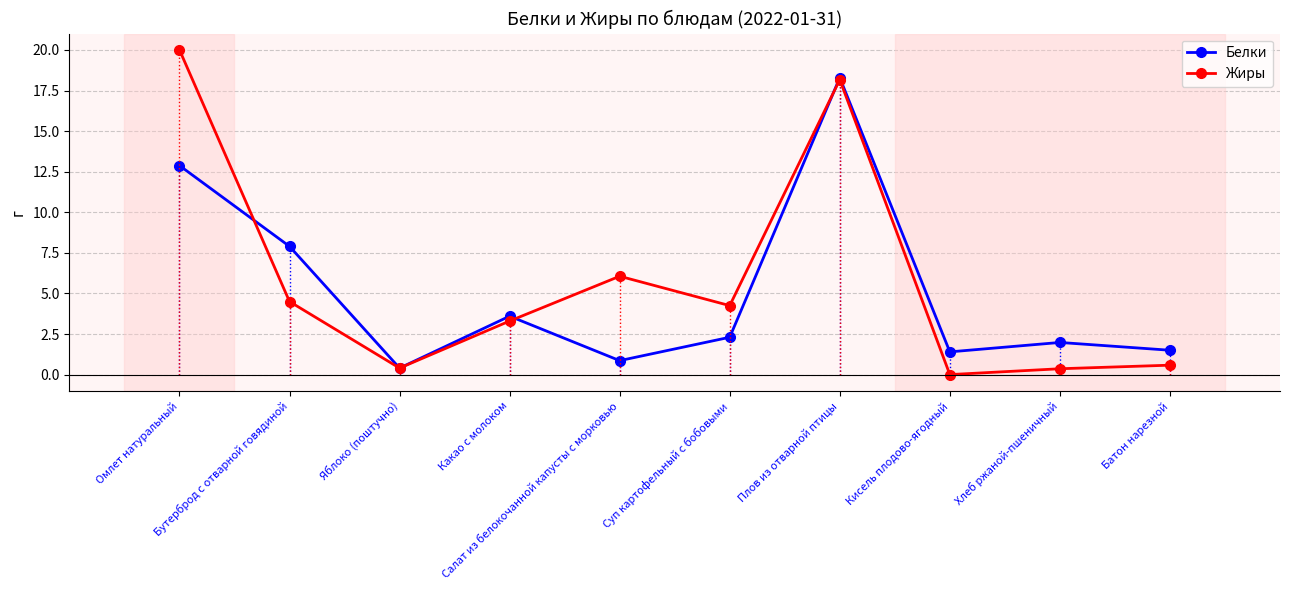

Which series has the widest spread of values?

Жиры